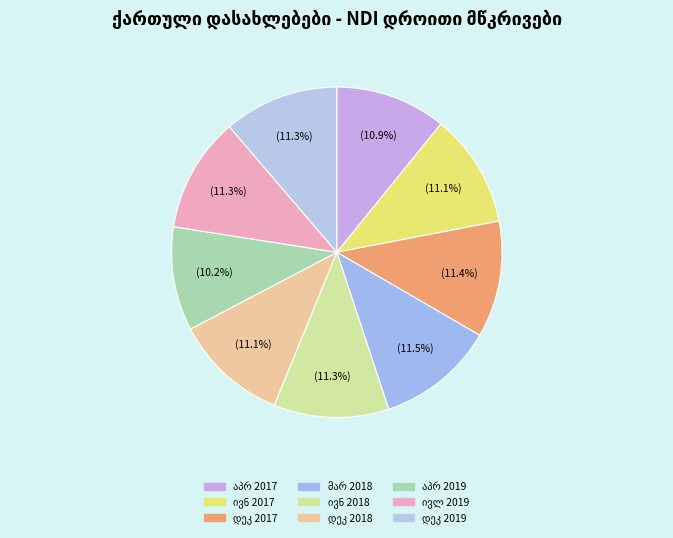

How many segments does this pie chart have?

9